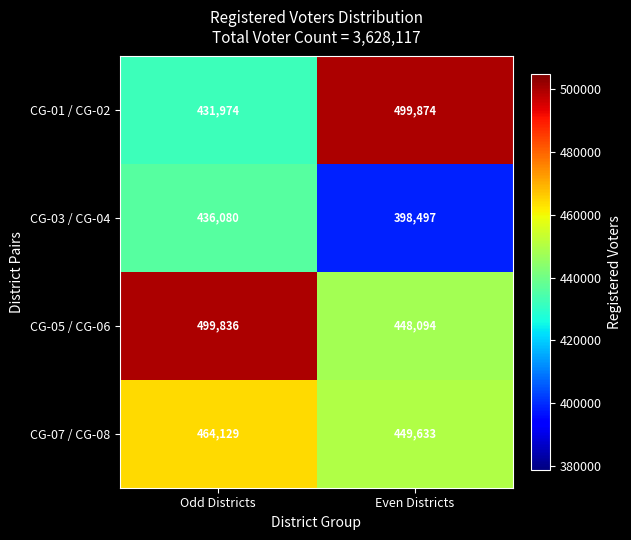

Which series has the widest spread of values?

CG-01 / CG-02